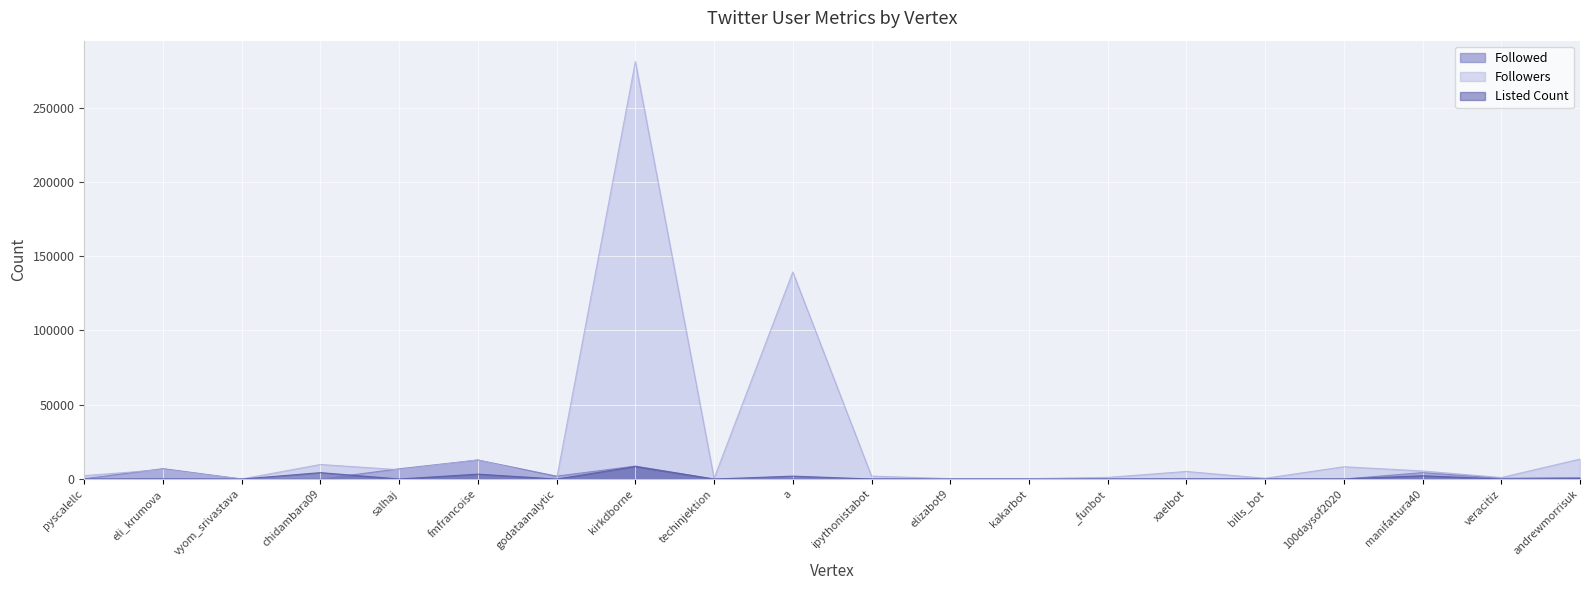

What is the value of the Listed Count point at the 16th from the left?

20